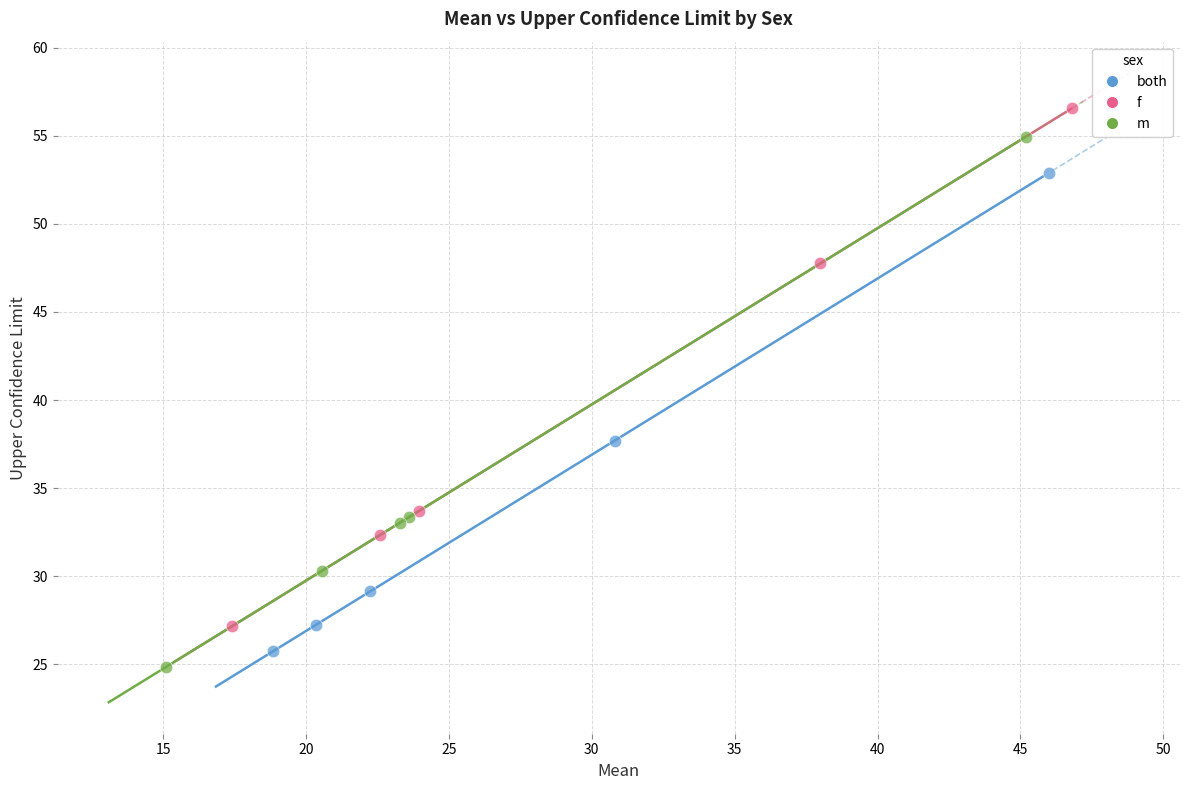

Which series contains the highest Y value?

f